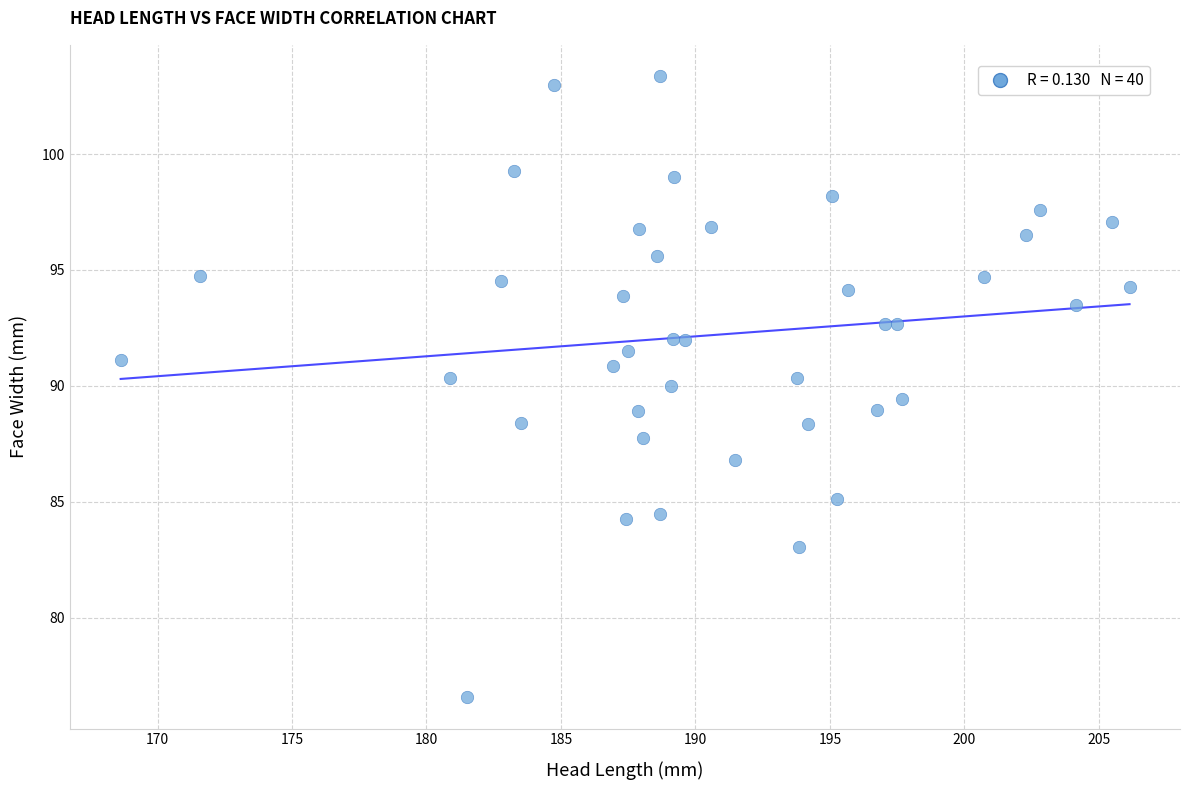

What is the range of X values (max minus min)?

37.5